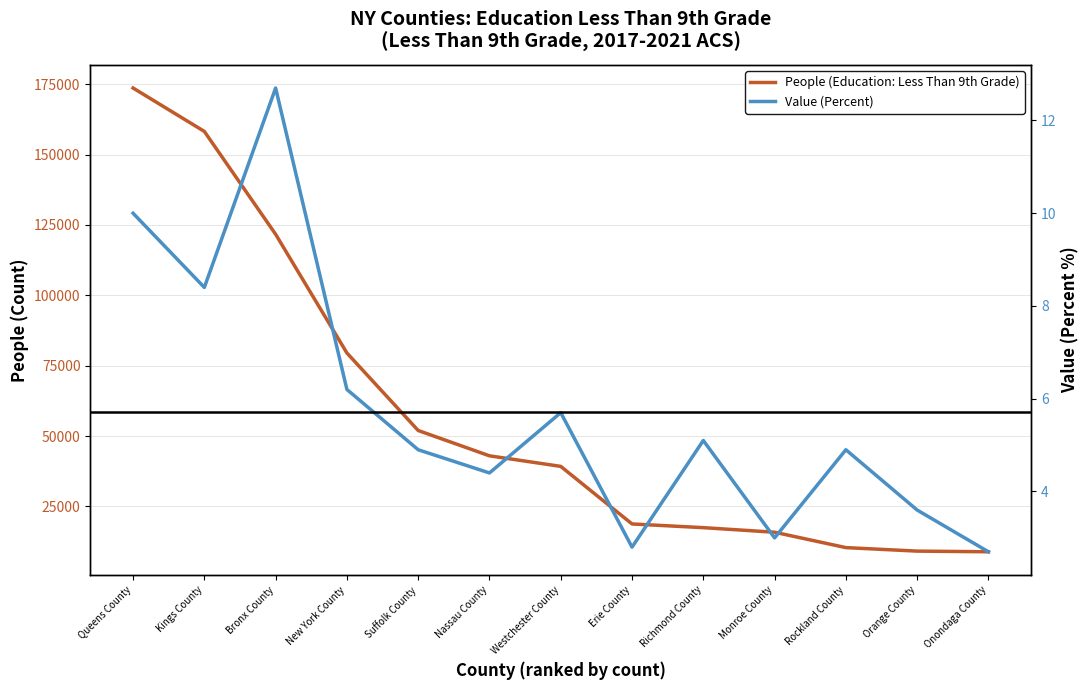

Which has a higher value, New York County or Rockland County?

New York County